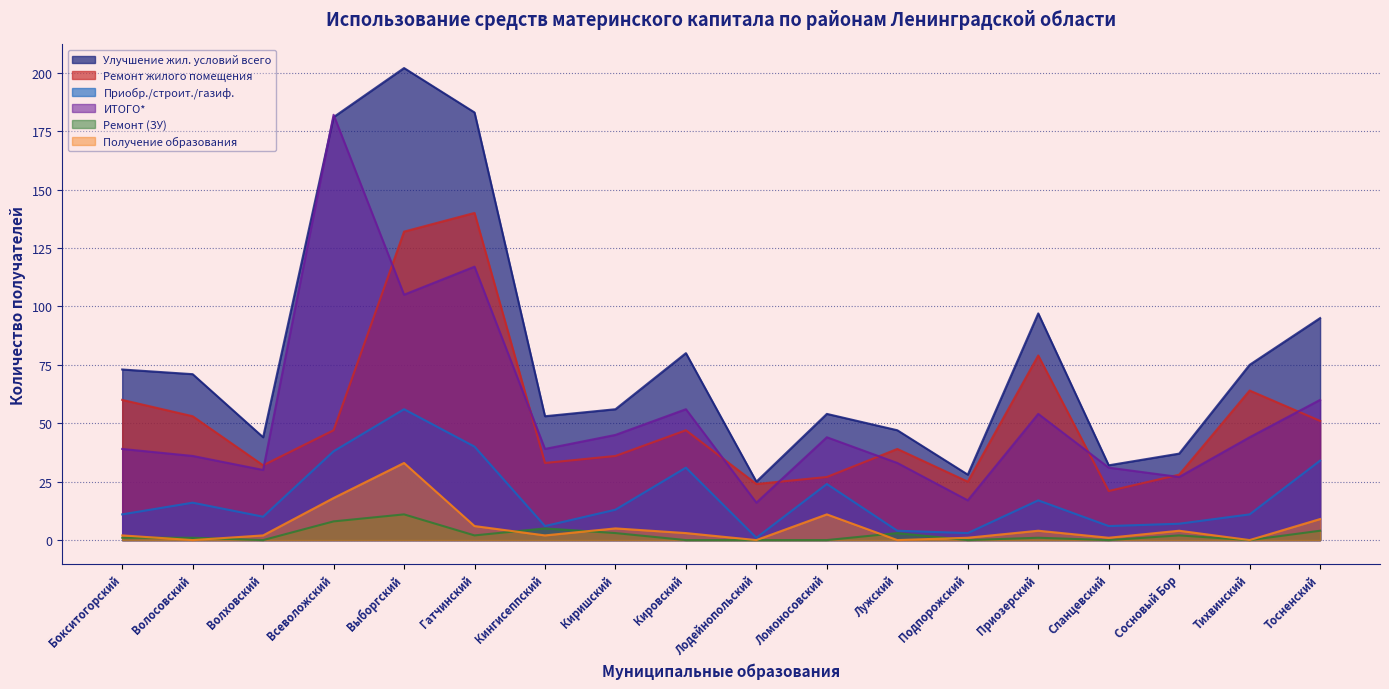

What is the total value across all series at Всеволожский?

474